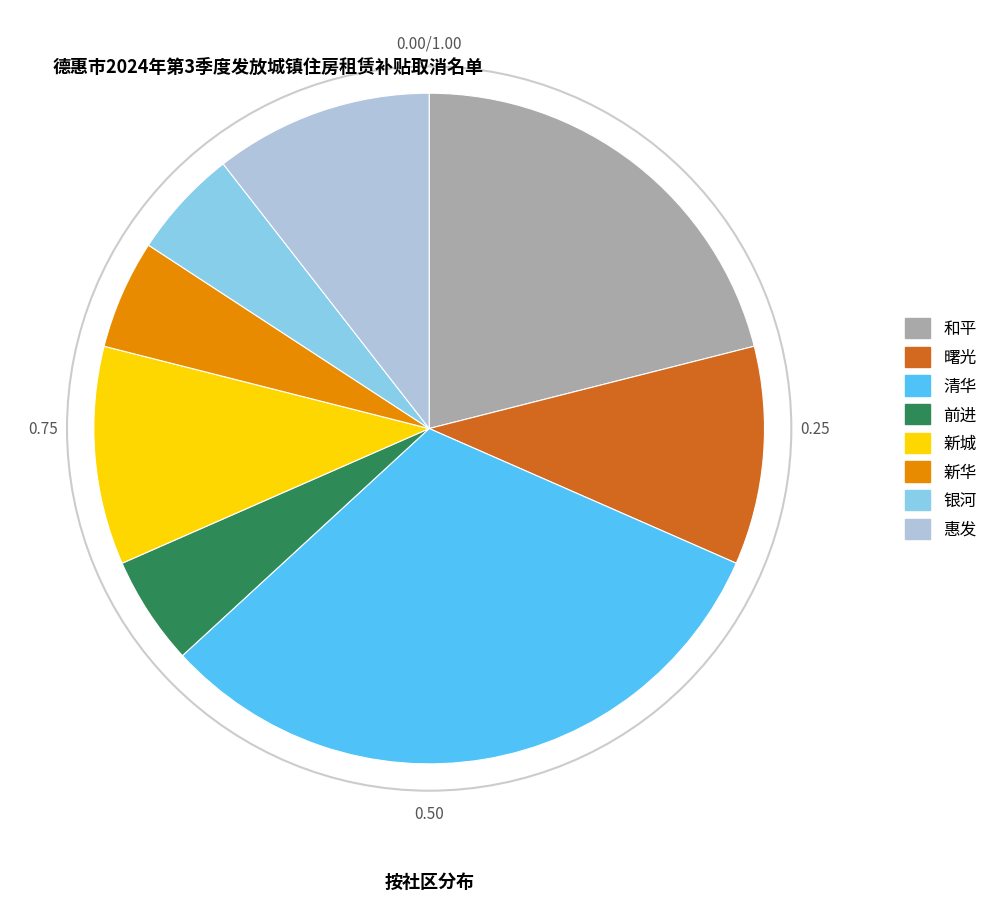

Does 和平 represent more than half of the total?

No